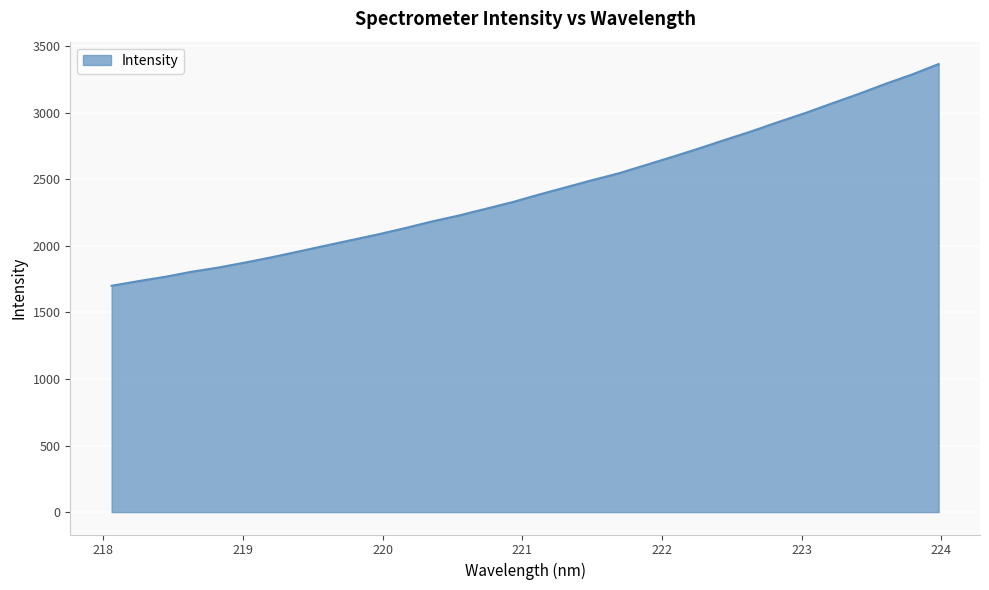

What is the difference between the maximum and minimum values?

1665.9